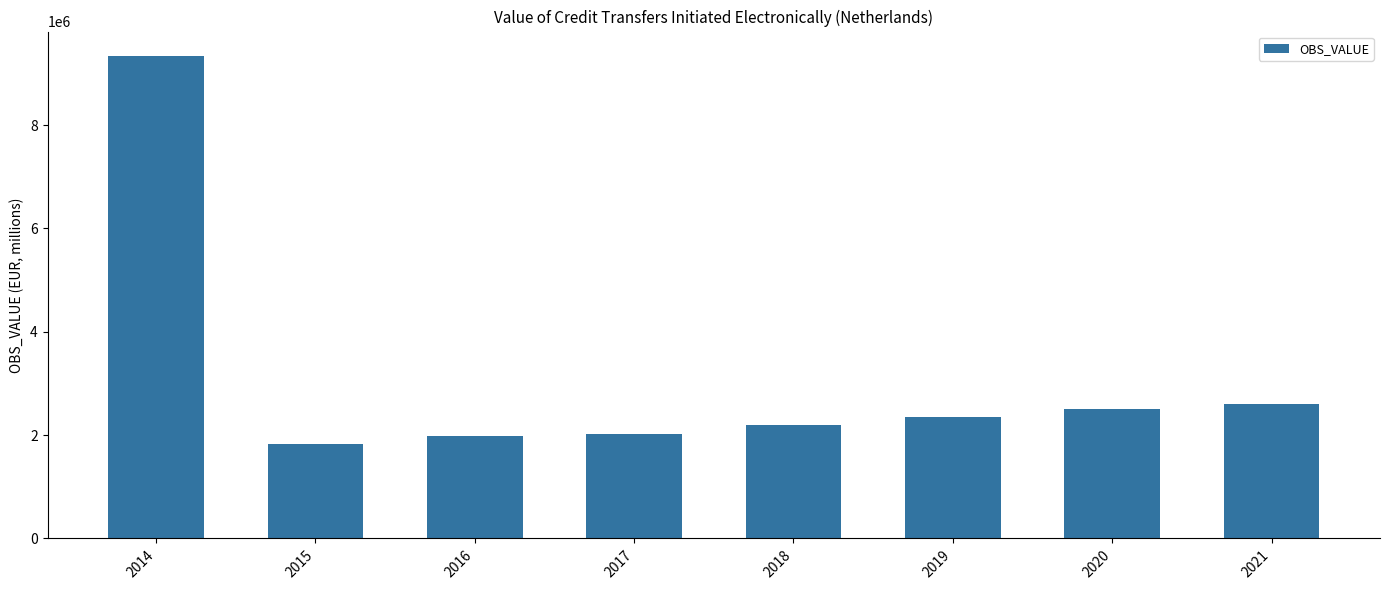

Read the value at 2015.

1826887.3